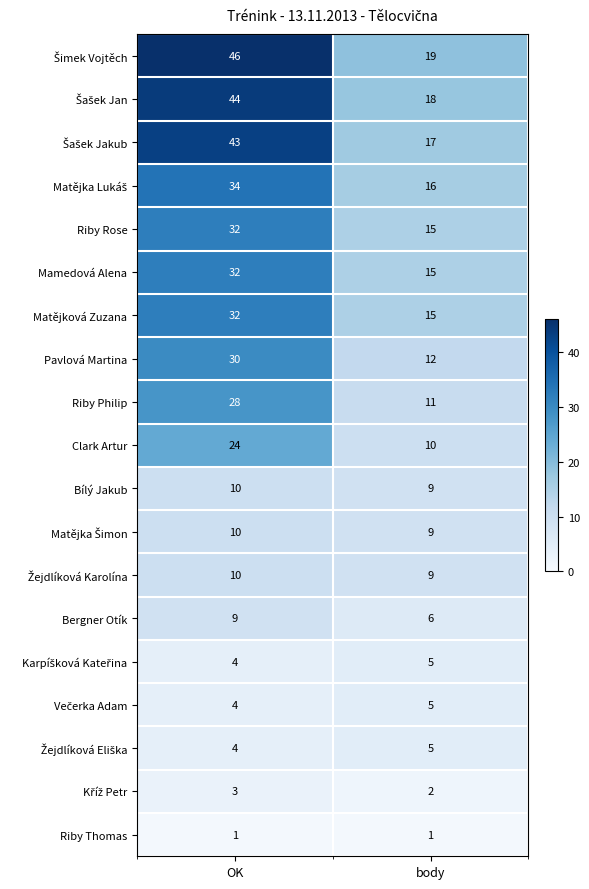

What is the sum of all Matějková Zuzana values?

47